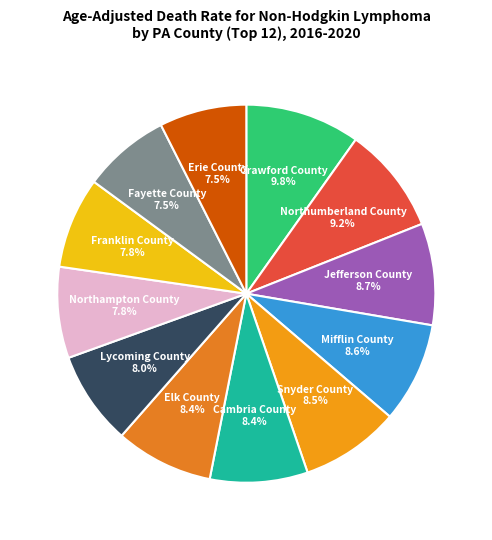

Do Elk County 8.4% and Erie County 7.5% together represent more than half of the pie?

No